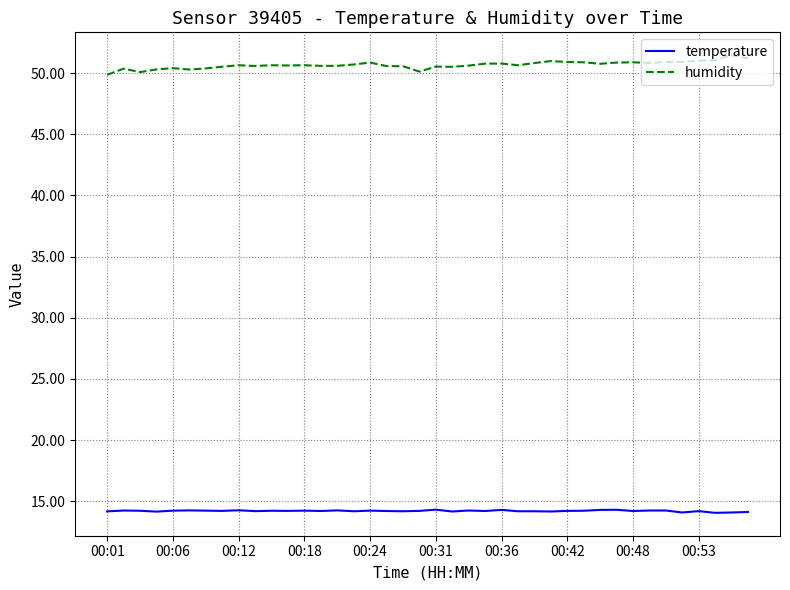

Rank the series by their average value, from highest to lowest.

humidity, temperature